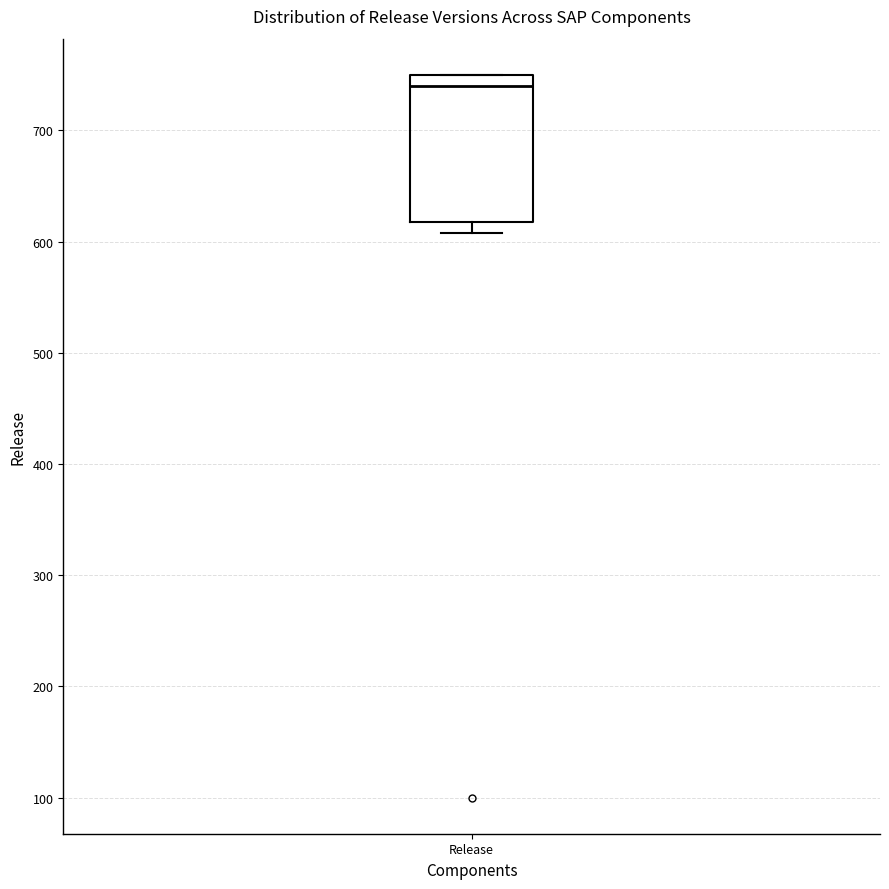

Transcribe this box plot: give where the median line is, the range the box spans, and where the two whiskers end, as read against the y-axis. The values are not printed on the chart, so give them approximately, as read against the axis.

median 740, box 620 to 750, whiskers 610 to 750